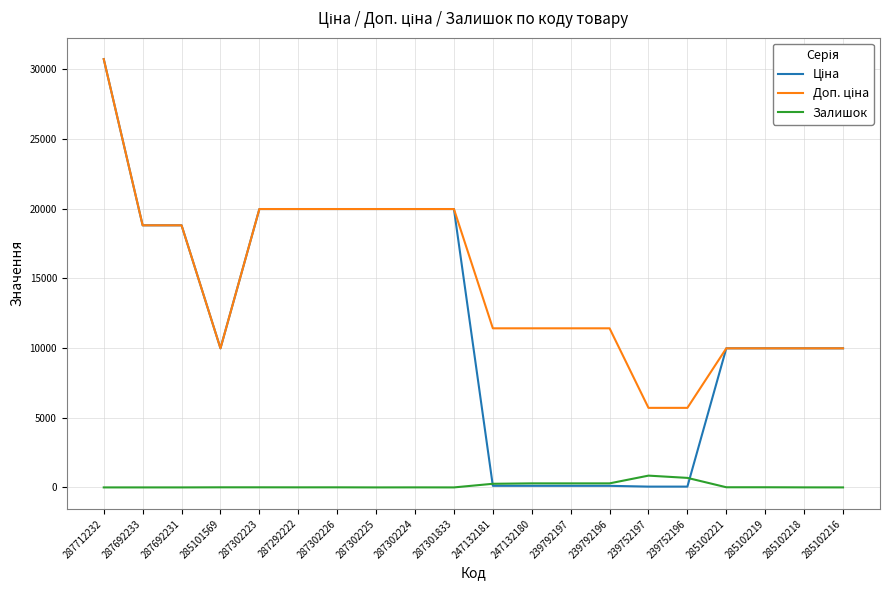

How many values in the Залишок series are below 7?

10